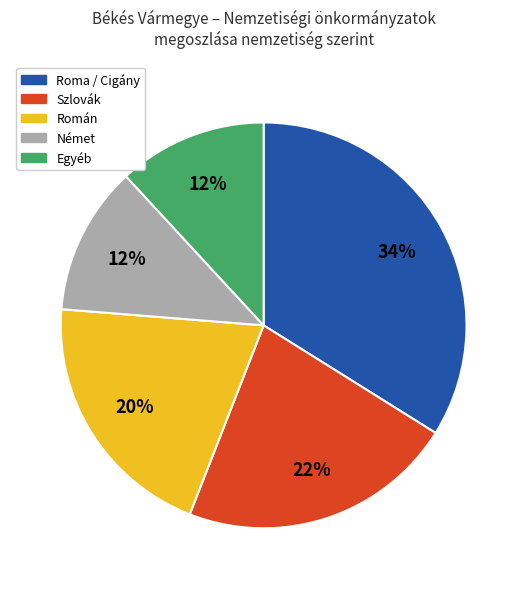

To the nearest percent, what percentage of the pie is Szlovák?

22%